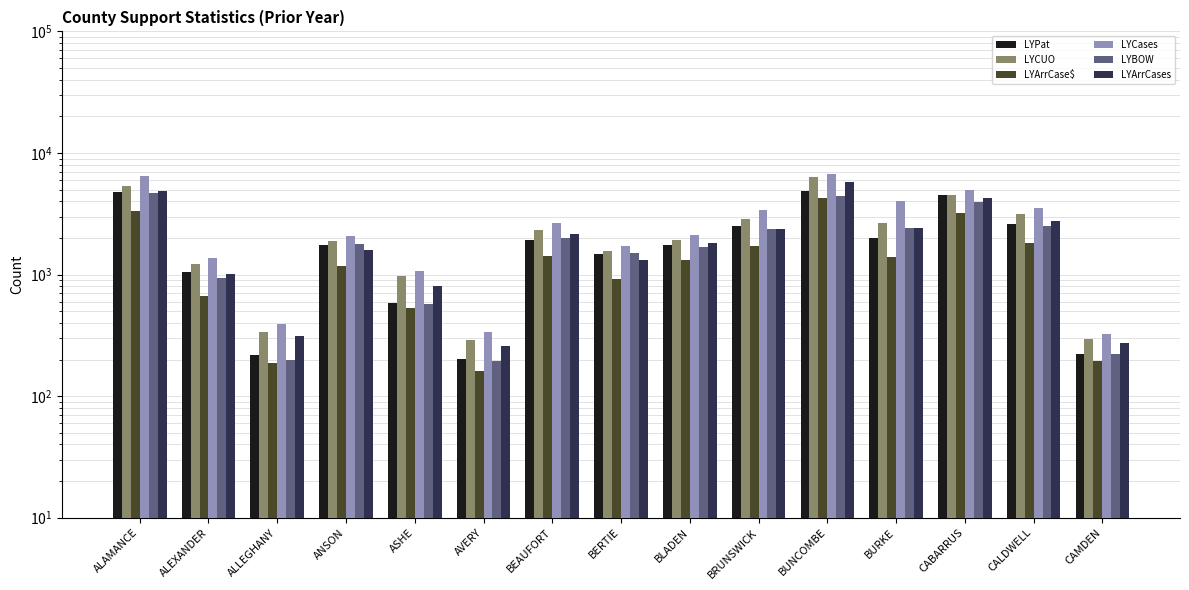

True or false: LYBOW has a value of 2496 at CALDWELL.

True